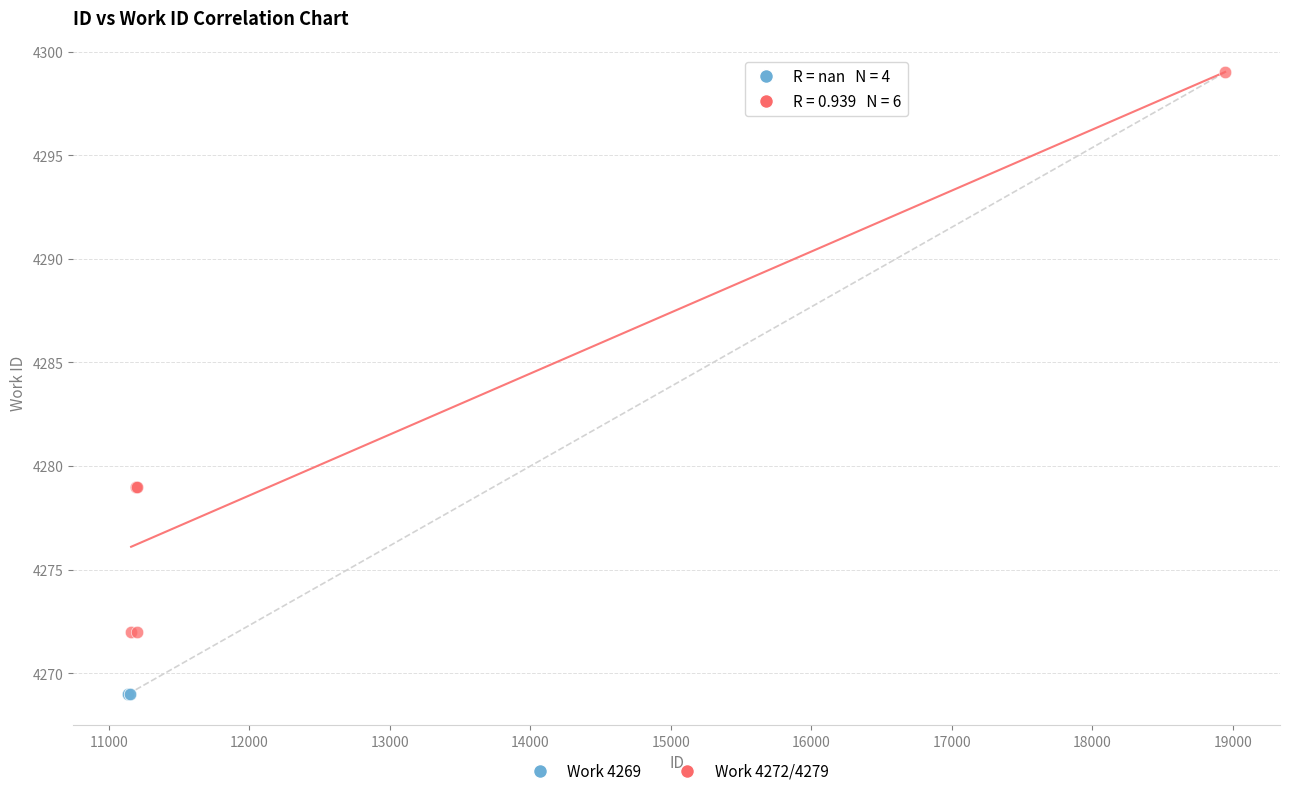

Which series reaches the maximum Y coordinate?

Work 4272/4279